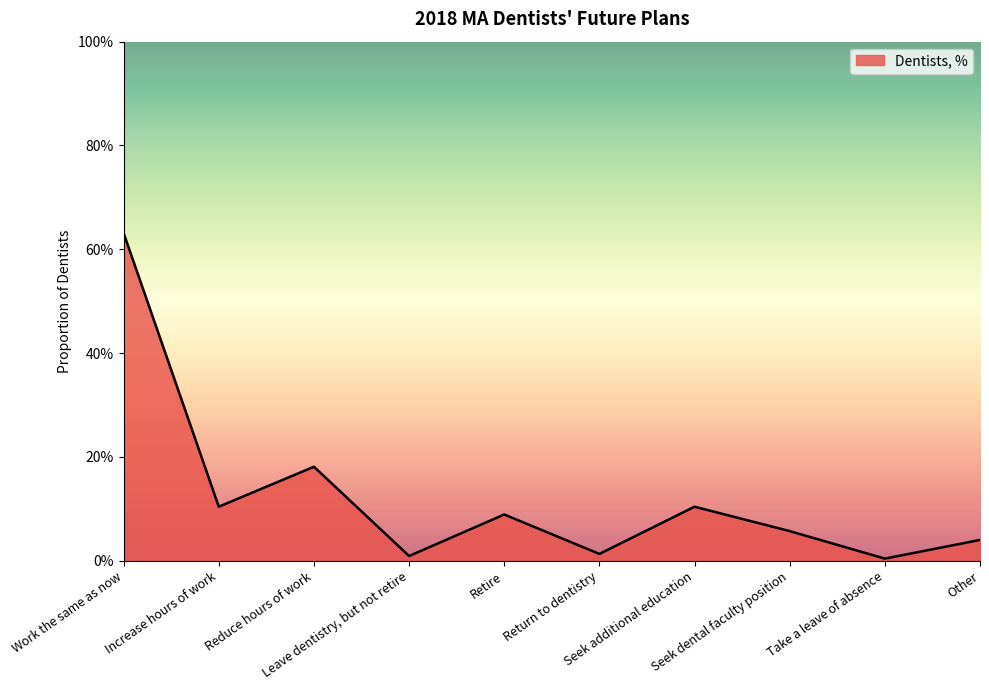

Is it true that the value at Seek dental faculty position is 0.1?

True